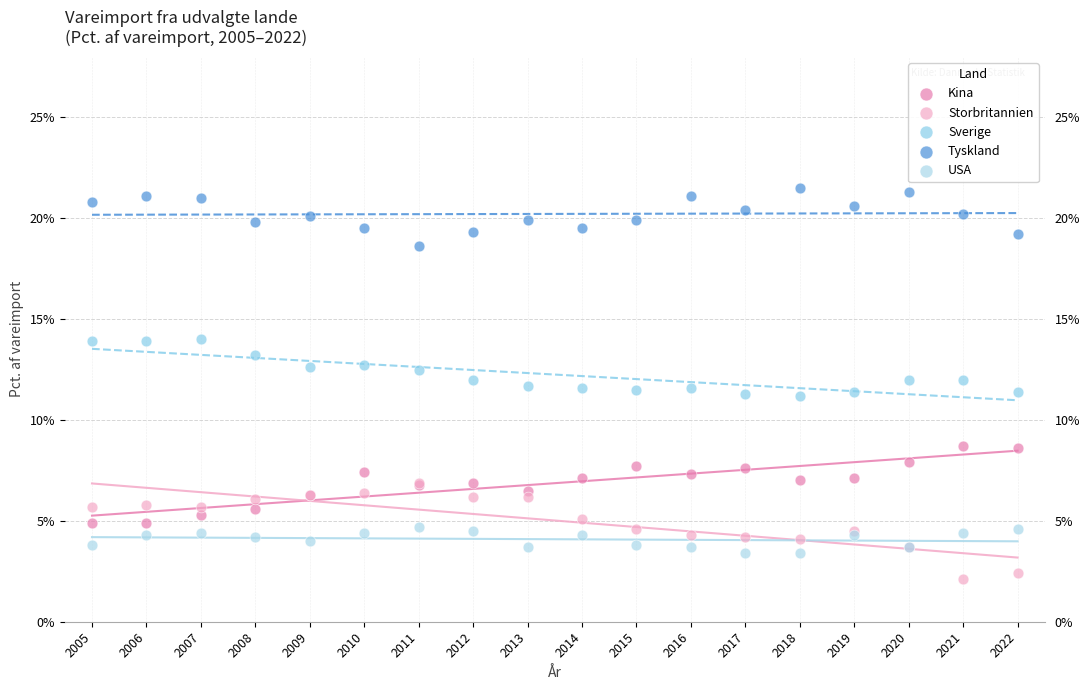

Which series reaches the maximum Y coordinate?

Tyskland